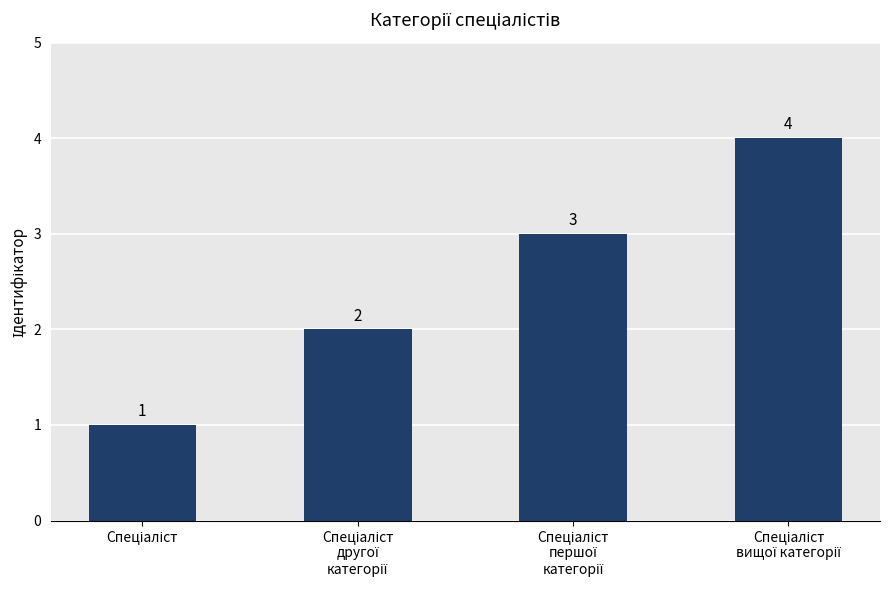

Reading right to left, transcribe all the data shown in this chart.

4	3	2	1